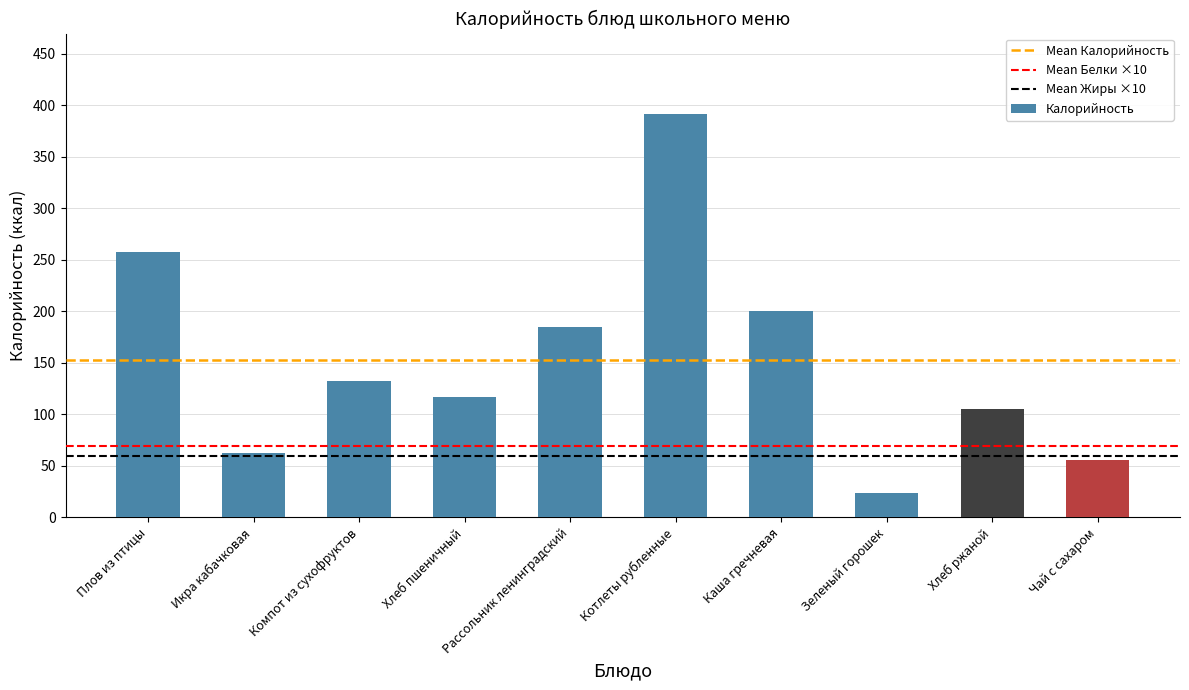

What is the ratio of the value at Каша гречневая to the value at Компот из сухофруктов?

1.5